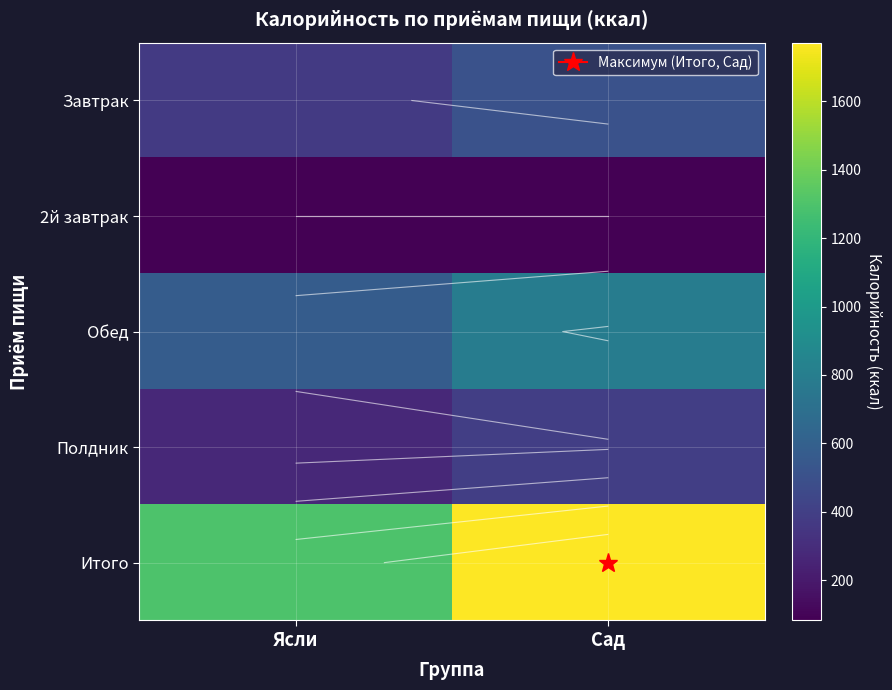

True or false: Полдник has a value of 278.0 at Ясли.

True